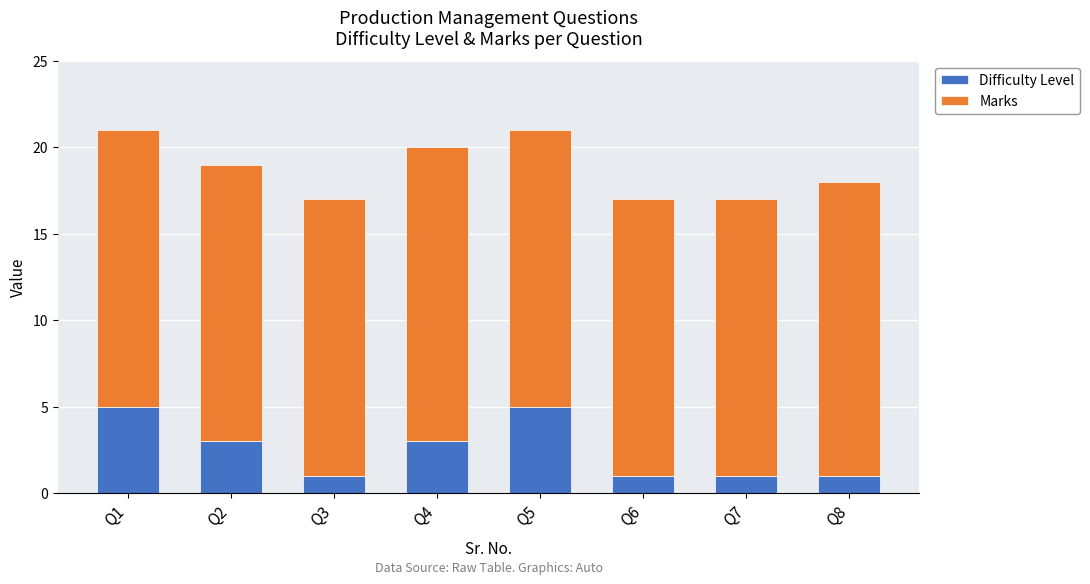

What is the sum of all Difficulty Level values?

20